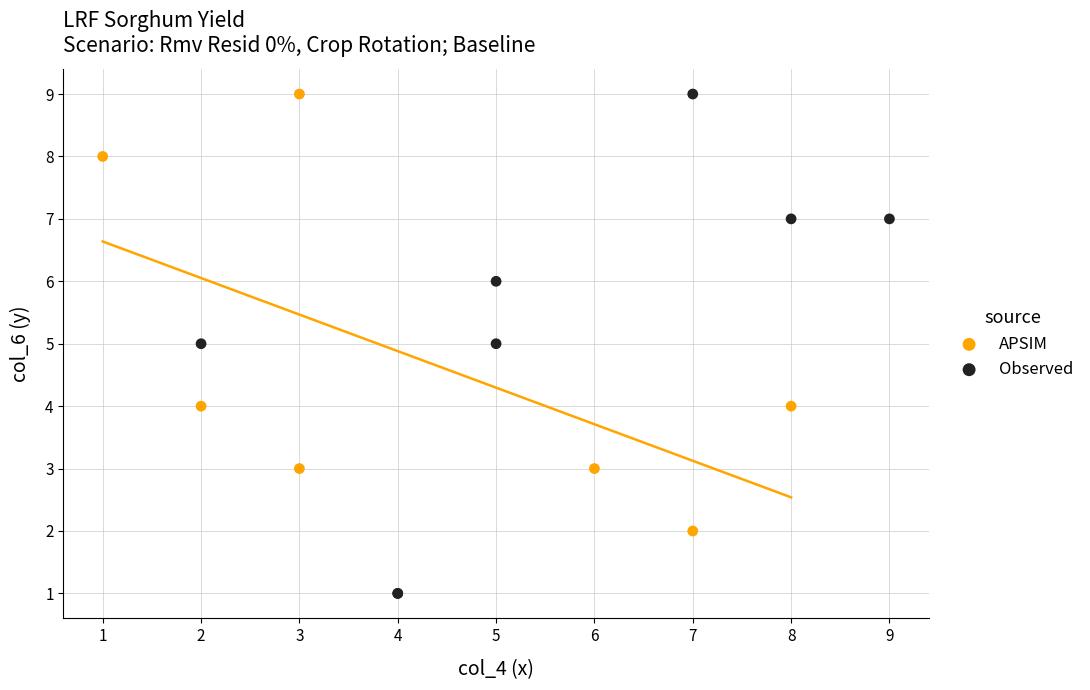

Which series contains the lowest Y value?

Observed